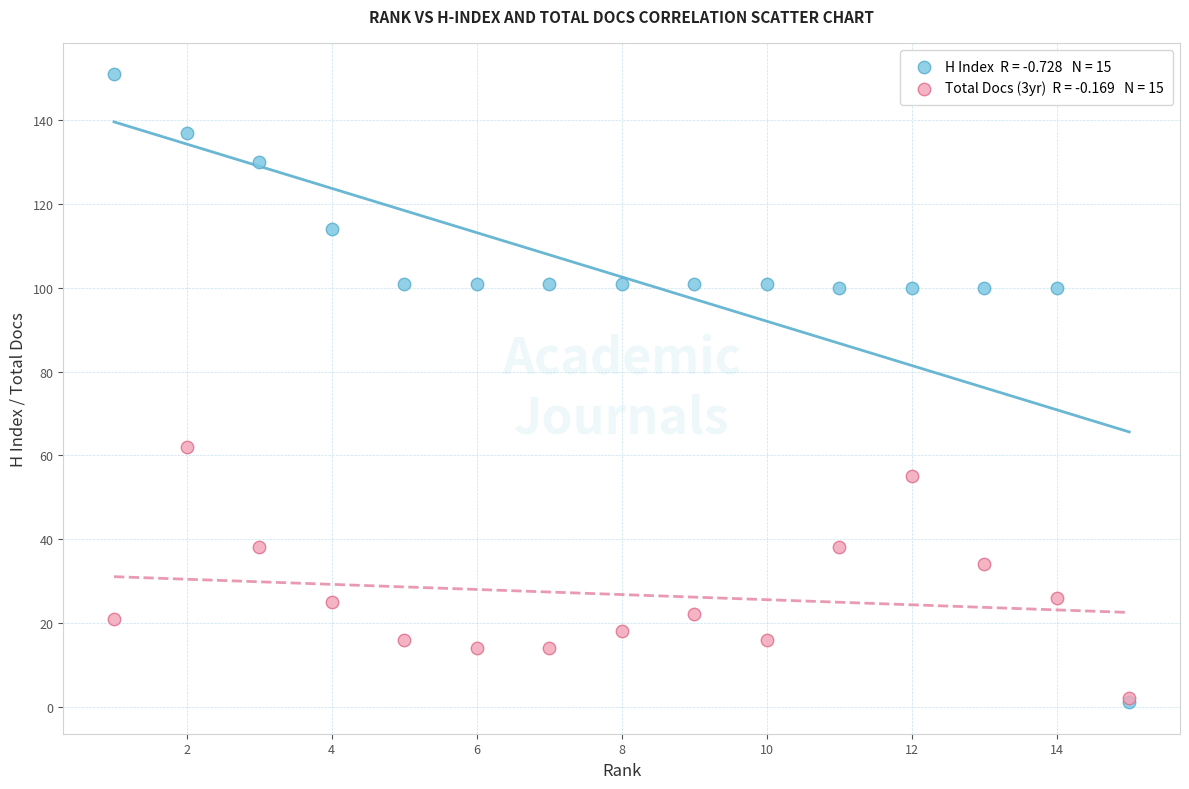

Across all series, what Y value is closest to 76?

62